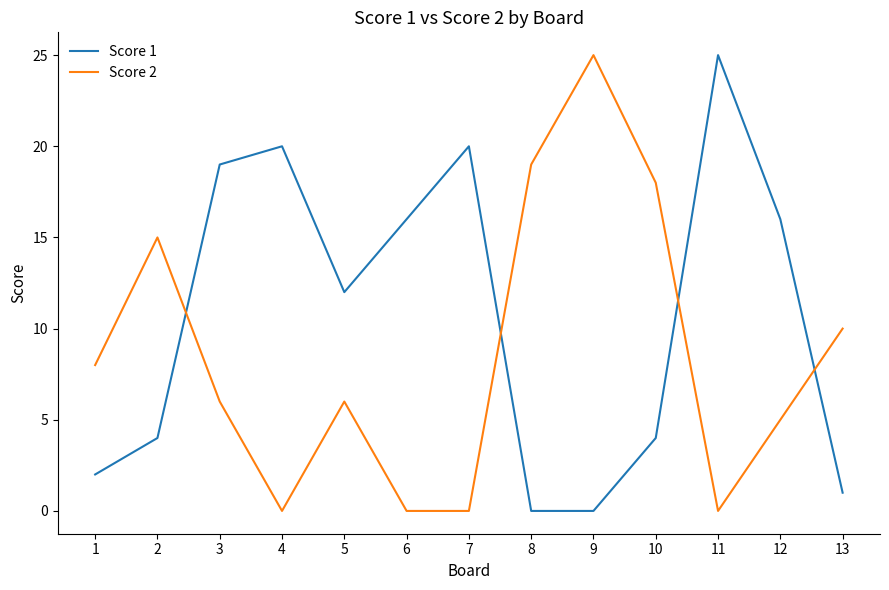

What is the difference between the maximum and second lowest values in the Score 1 series?

25